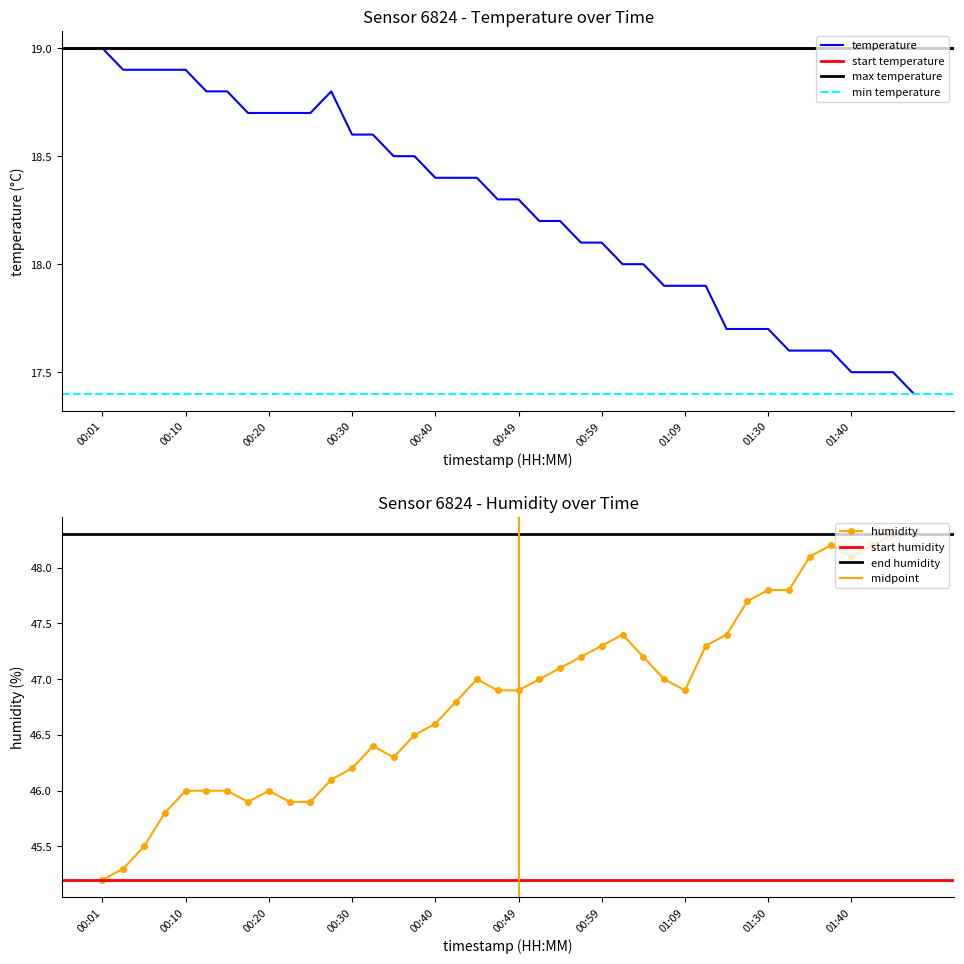

True or false: humidity has more than 0 points higher than both neighbors.

True